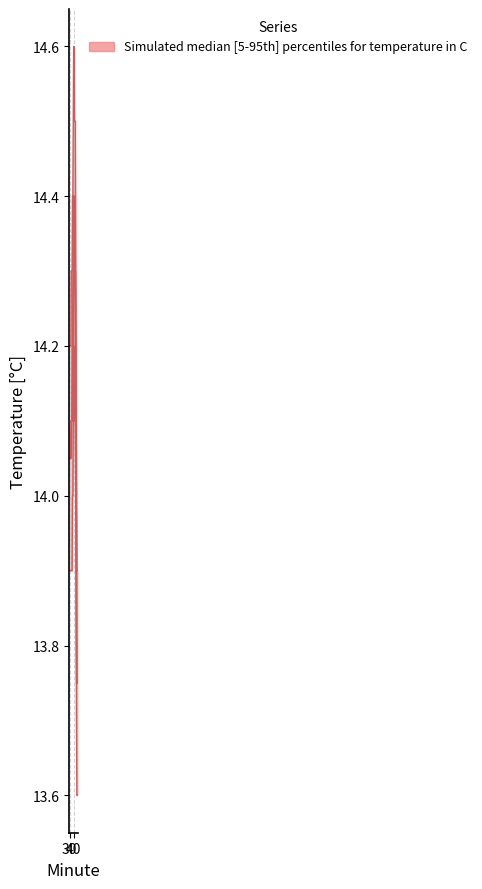

What is the difference between the highest and lowest values at 34?

0.4